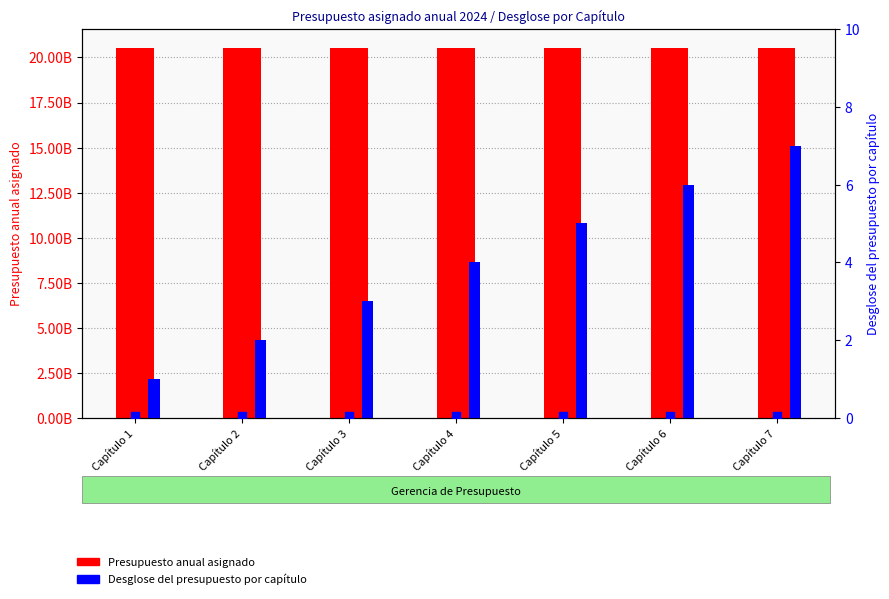

Which series has the largest Y range (max minus min)?

Desglose del presupuesto por capítulo